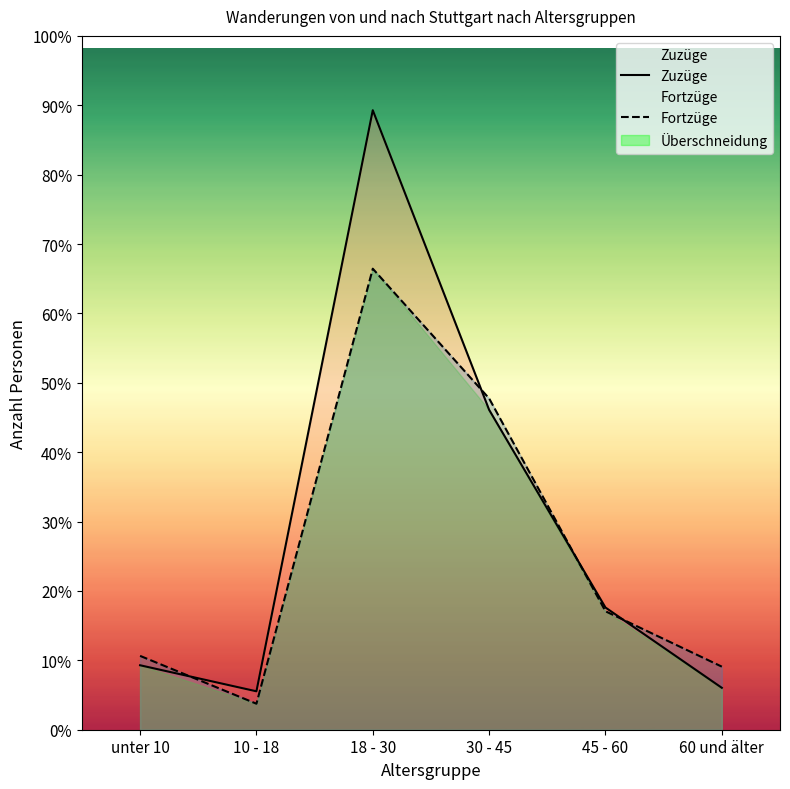

Which series has the largest range (max minus min)?

Zuzüge